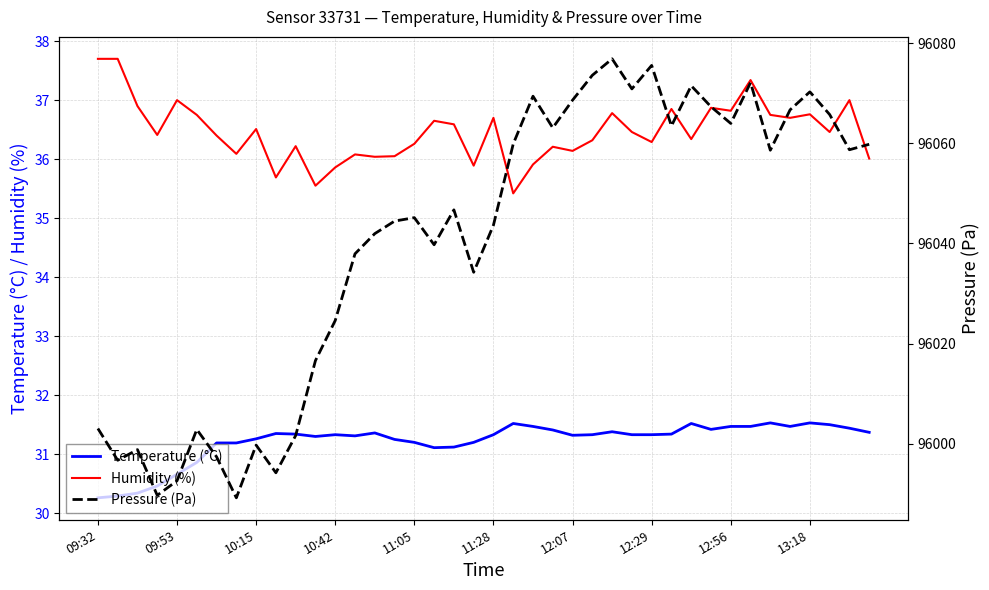

Reading left to right, list all the values displayed in this chart.

Temperature (°C): 30.3	30.3	30.3	30.5	30.7	30.9	31.2	31.2	31.3	31.4	31.3	31.3	31.3	31.3	31.4	31.2	31.2	31.1	31.1	31.2	31.3	31.5	31.5	31.4	31.3	31.3	31.4	31.3	31.3	31.3	31.5	31.4	31.5	31.5	31.5	31.5	31.5	31.5	31.4	31.4
Humidity (%): 37.7	37.7	36.9	36.4	37.0	36.8	36.4	36.1	36.5	35.7	36.2	35.5	35.9	36.1	36.0	36.0	36.3	36.6	36.6	35.9	36.7	35.4	35.9	36.2	36.1	36.3	36.8	36.5	36.3	36.9	36.3	36.9	36.8	37.3	36.8	36.7	36.8	36.5	37.0	36.0
Pressure (Pa): 96003.0	95996.7	95998.8	95989.7	95992.6	96002.8	95997.4	95989.2	95999.7	95994.2	96001.6	96016.6	96024.6	96037.9	96041.9	96044.4	96045.1	96039.7	96046.7	96034.2	96043.6	96059.8	96069.4	96063.1	96068.6	96073.6	96076.8	96070.8	96075.5	96063.4	96071.5	96067.3	96063.9	96072.1	96058.6	96066.7	96070.2	96065.7	96058.7	96059.8